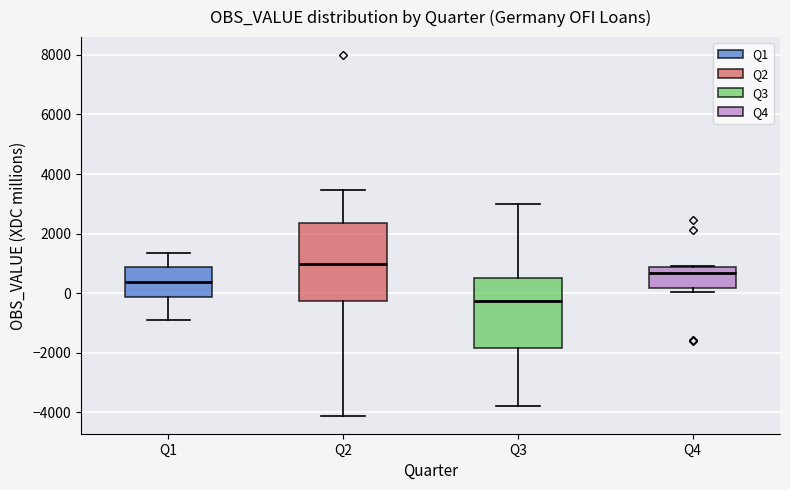

Where does the median line of the box for Q3 sit on the y-axis? The values are not printed on the chart, so give them approximately, as read against the axis.

-200